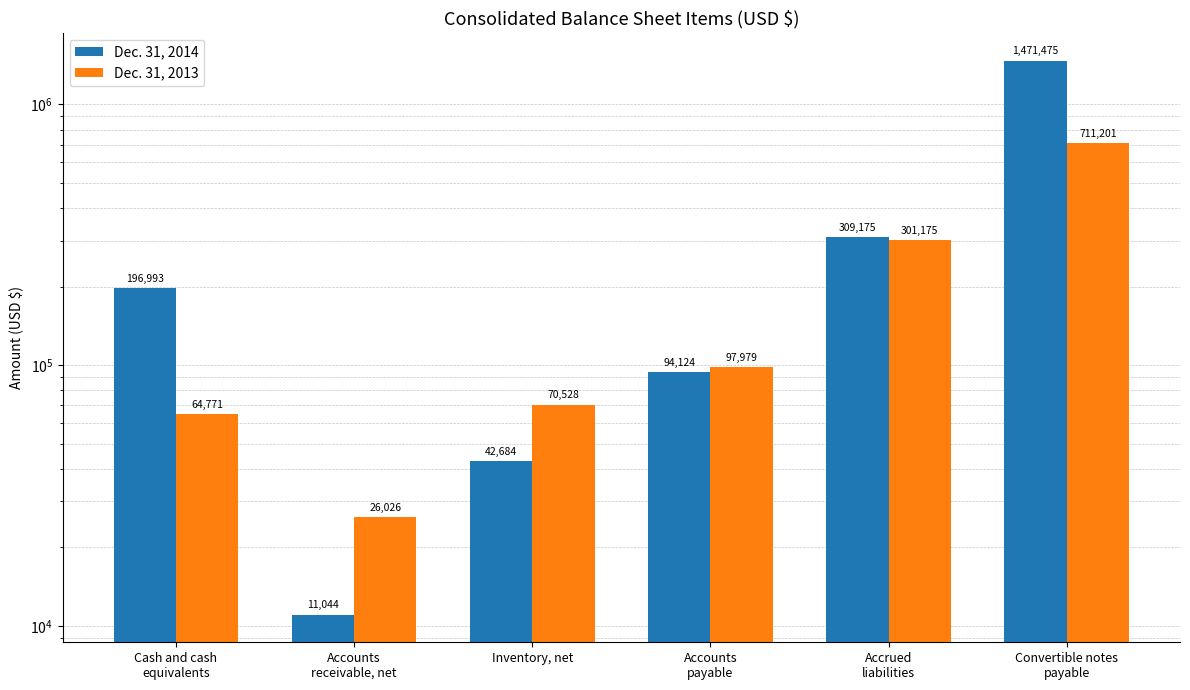

What is the average value of the Dec. 31, 2013 series?

211947